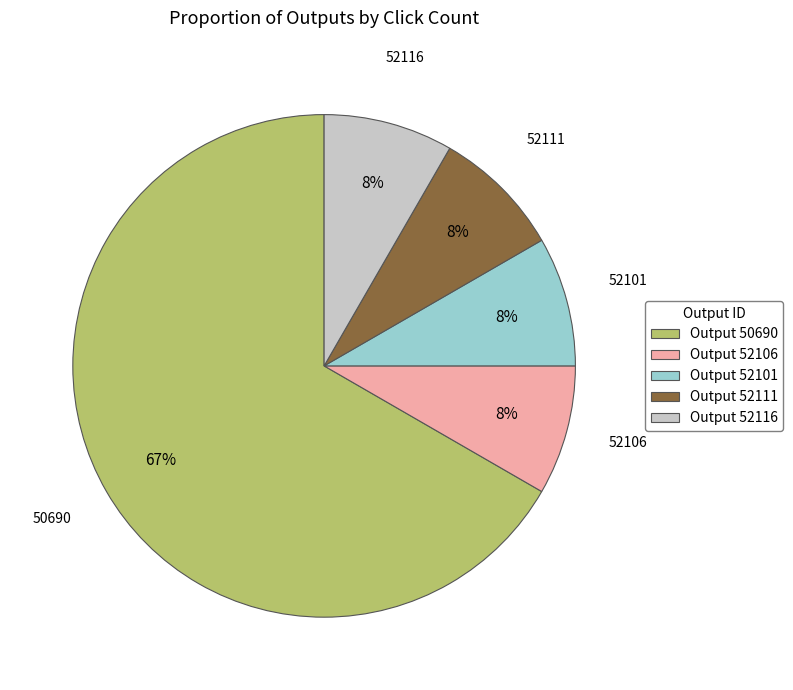

Count the number of slices in the pie.

5